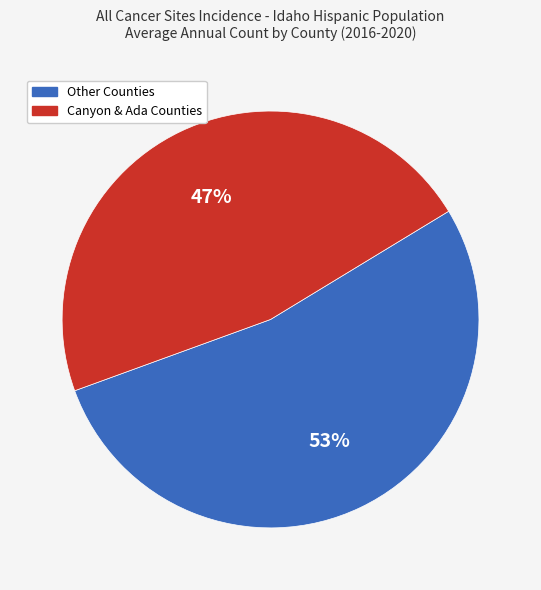

How many segments does this pie chart have?

2